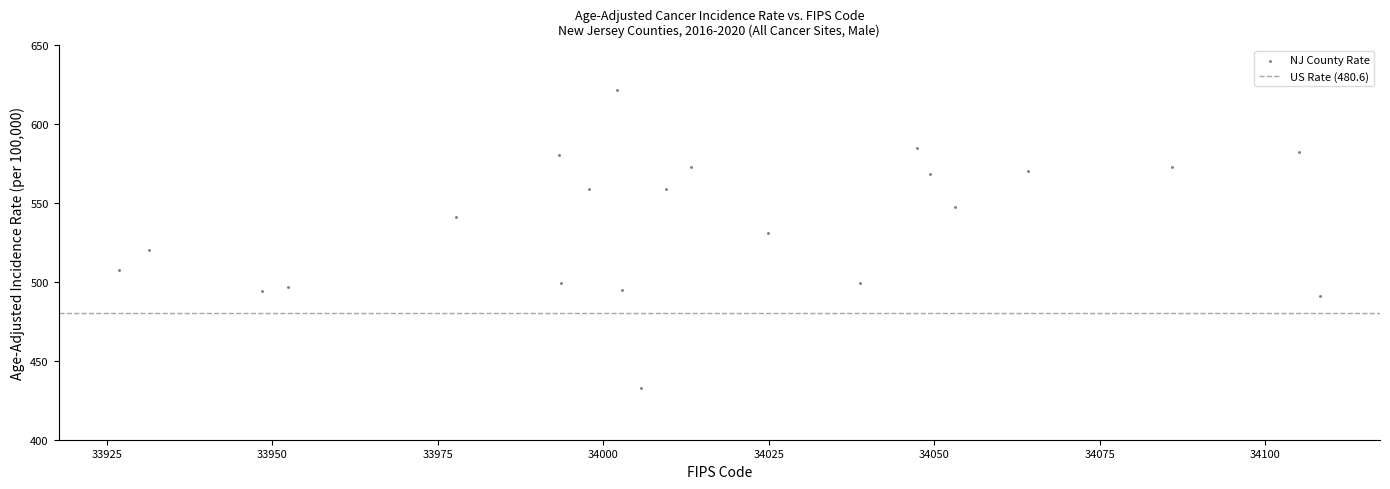

What is the range of Y values (max minus min)?

188.4